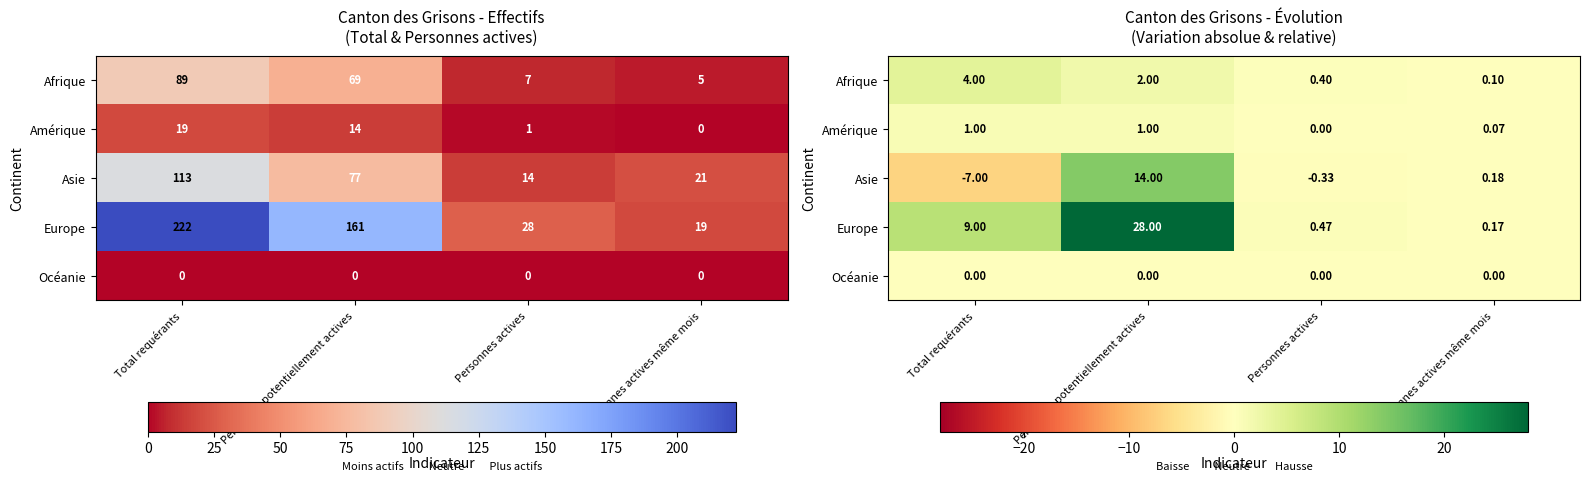

What is the highest value of the Asie series?

14.0